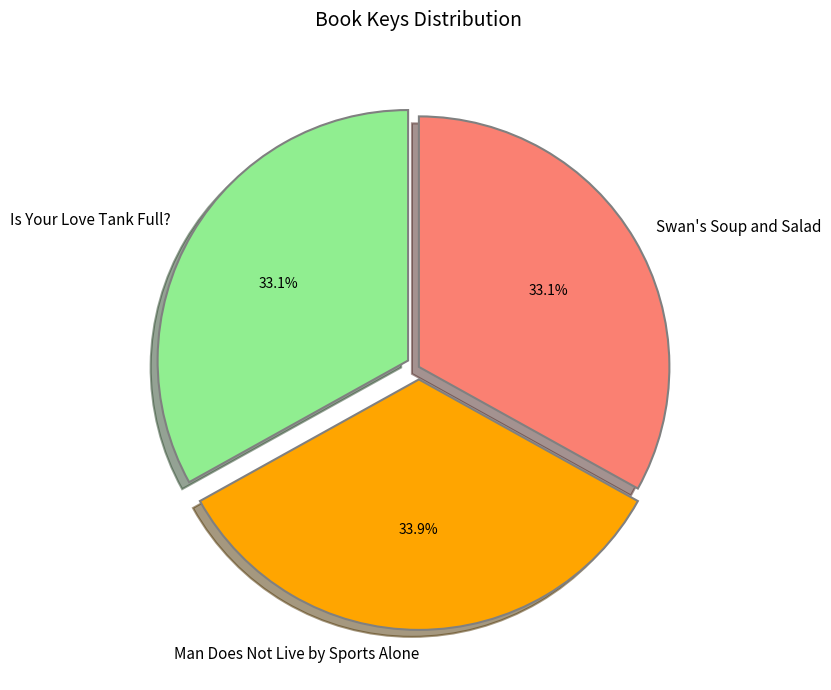

Which has a higher value, Swan's Soup and Salad or Man Does Not Live by Sports Alone?

Man Does Not Live by Sports Alone